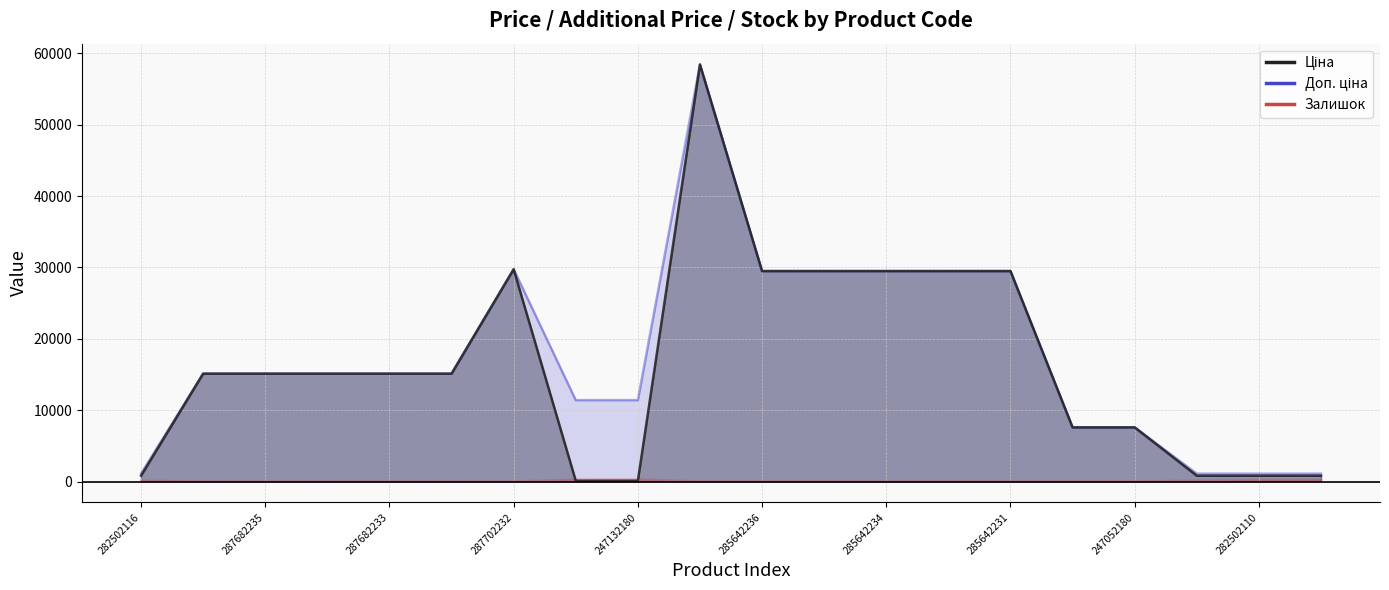

At which label is Ціна closest to 29270?

285642236